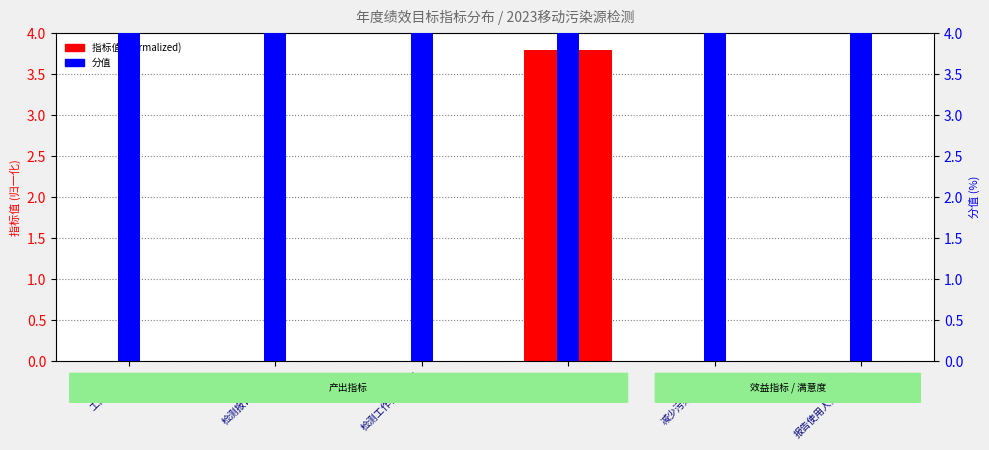

Between 总成本 and 报告使用人员满意度, which is larger?

总成本